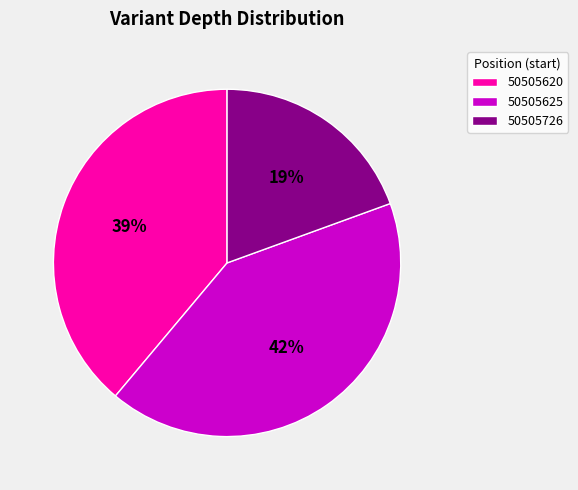

Does 50505620 represent more than half of the total?

No